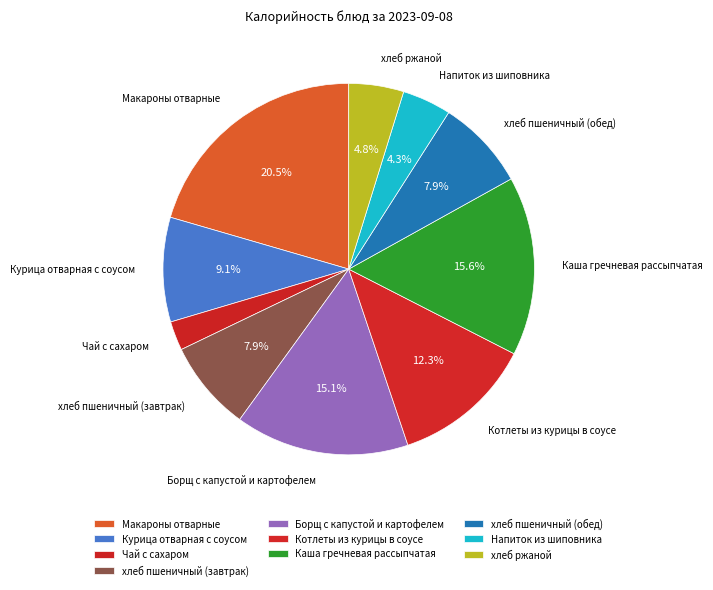

What portion of the pie excludes хлеб пшеничный (завтрак)?

92.1%